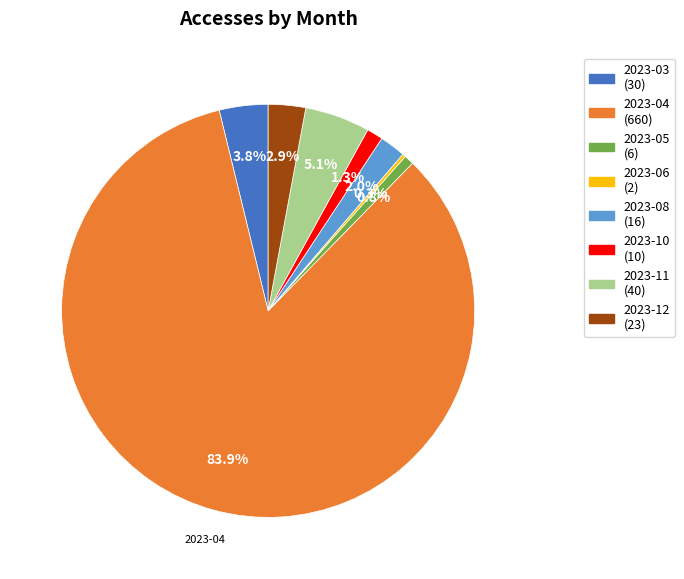

What percentage is the 2023-04 slice, to the nearest percent?

84%